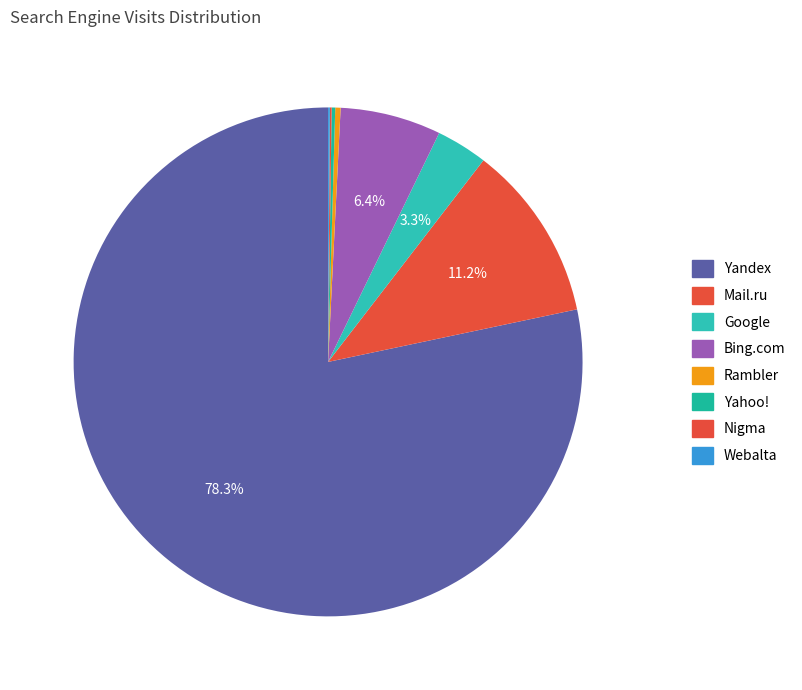

Which has a higher value, Mail.ru or Google?

Mail.ru